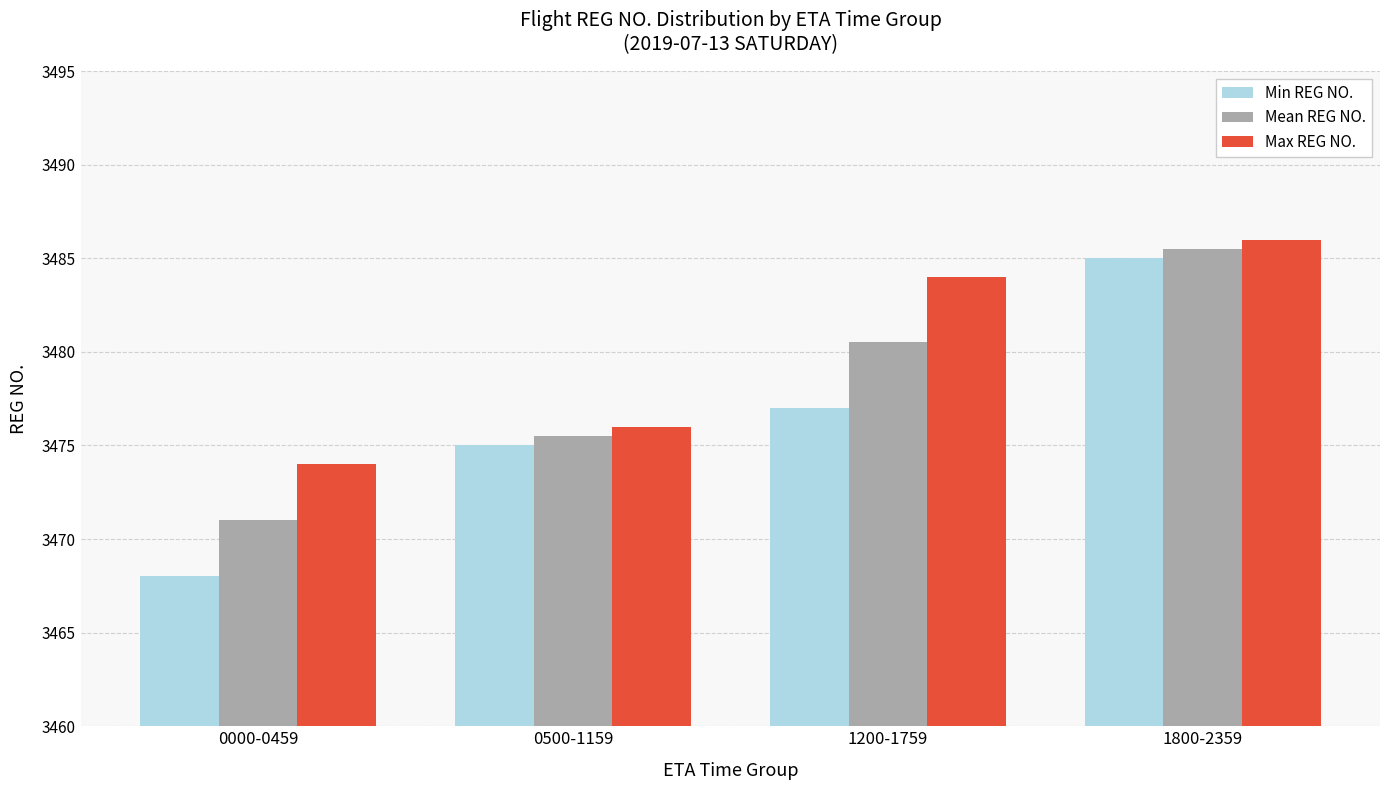

Where is Max REG NO. nearest to the value 3480?

0500-1159